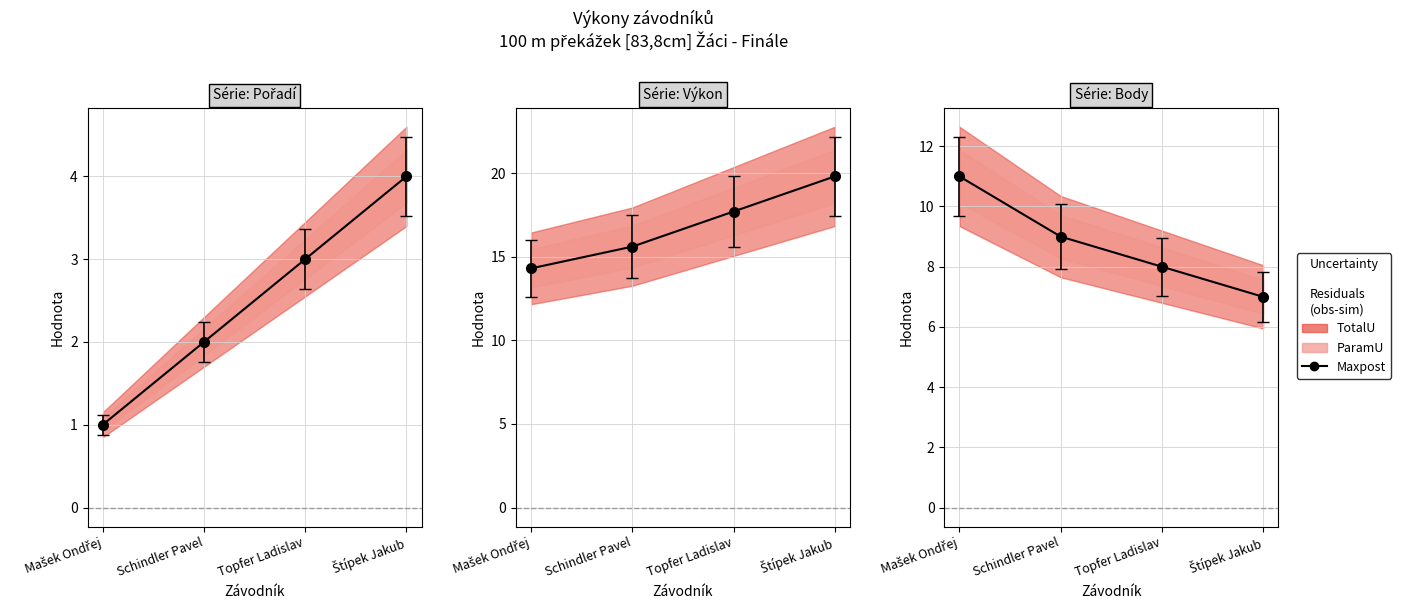

True or false: Výkon and Body intersect in this chart.

False